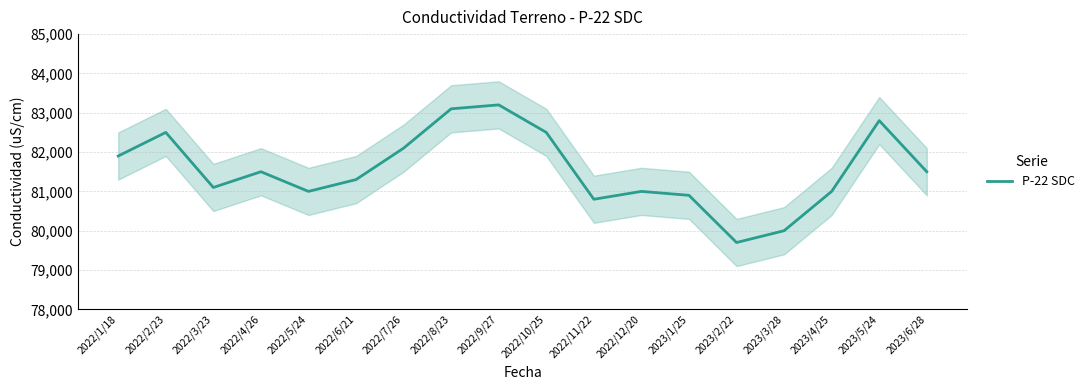

What is the label of the 9th point from the right?

2022/10/25